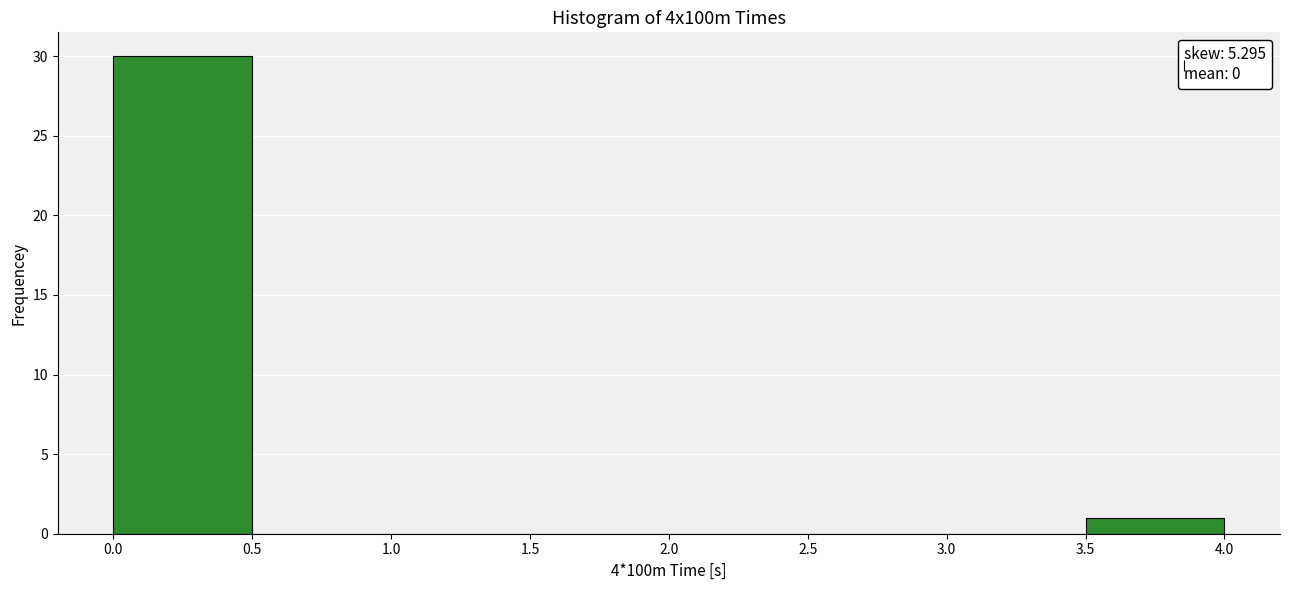

Reading left to right, list every bar in this chart as the range it spans on the x-axis followed by its height. The values are not printed on the chart, so give them approximately, as read against the axis.

0.0 to 0.5: 30
0.5 to 1.0: 0
1.0 to 1.5: 0
1.5 to 2.0: 0
2.0 to 2.5: 0
2.5 to 3.0: 0
3.0 to 3.5: 0
3.5 to 4.0: 1